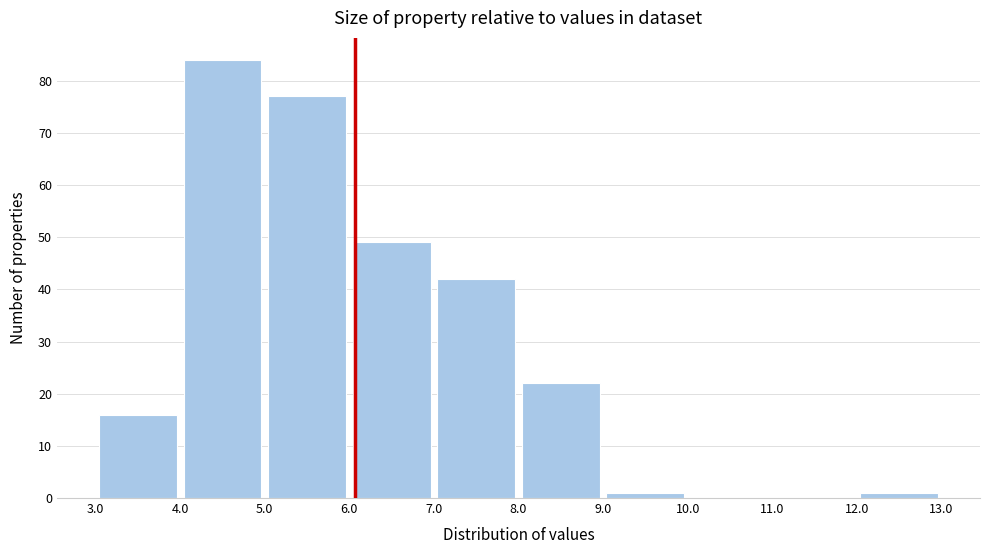

What is the height of the bar covering 7.0 to 8.0 on the x-axis? The values are not printed on the chart, so give them approximately, as read against the axis.

42